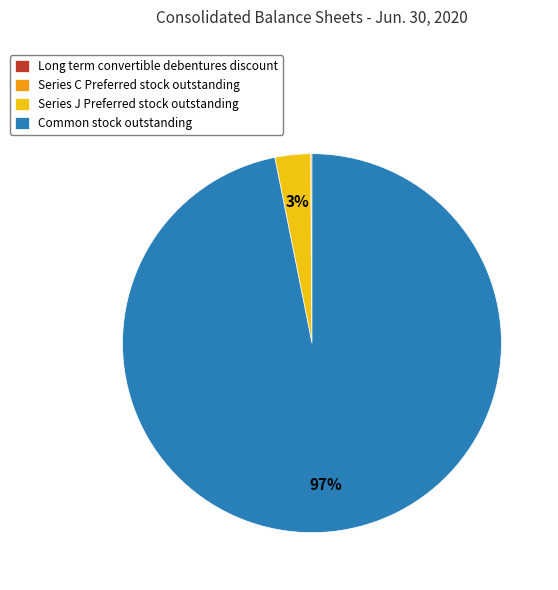

Is there a majority slice in this chart?

Yes